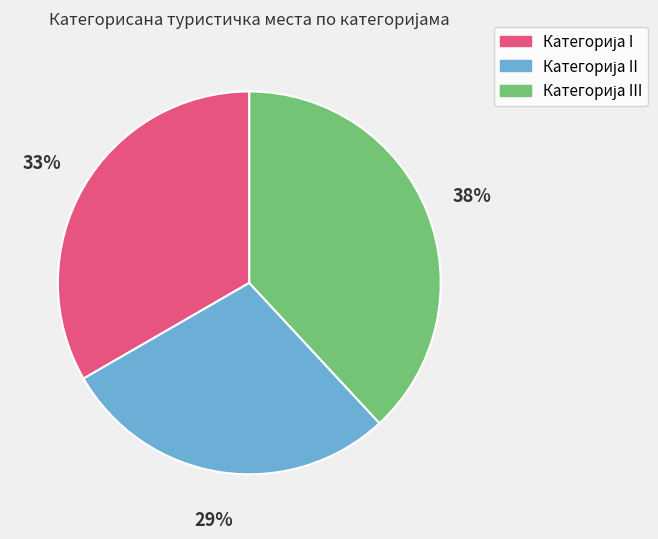

Is there a majority slice in this chart?

No